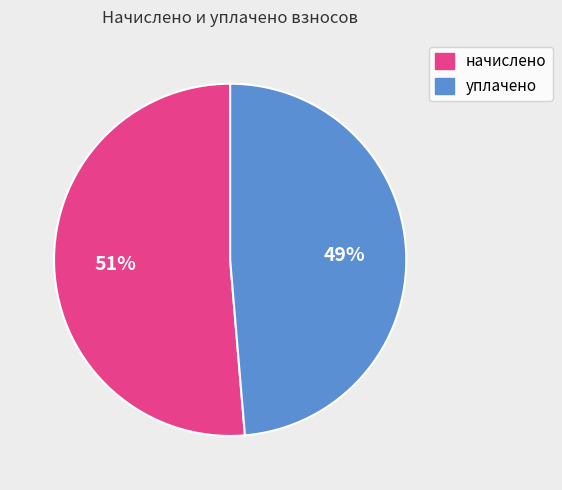

Which category accounts for the majority?

начислено